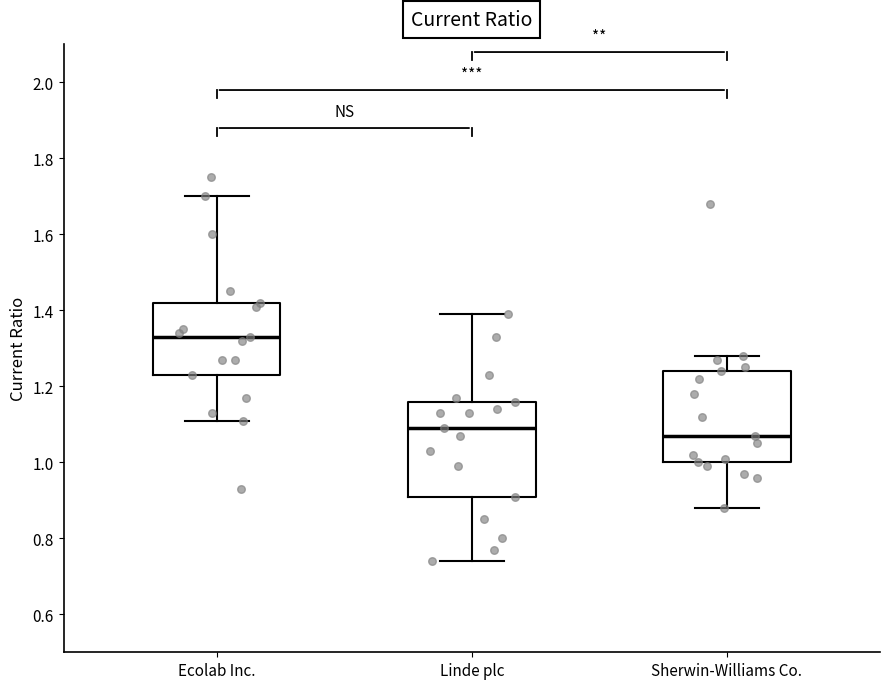

Which box's median line is the lowest?

Sherwin-Williams Co.